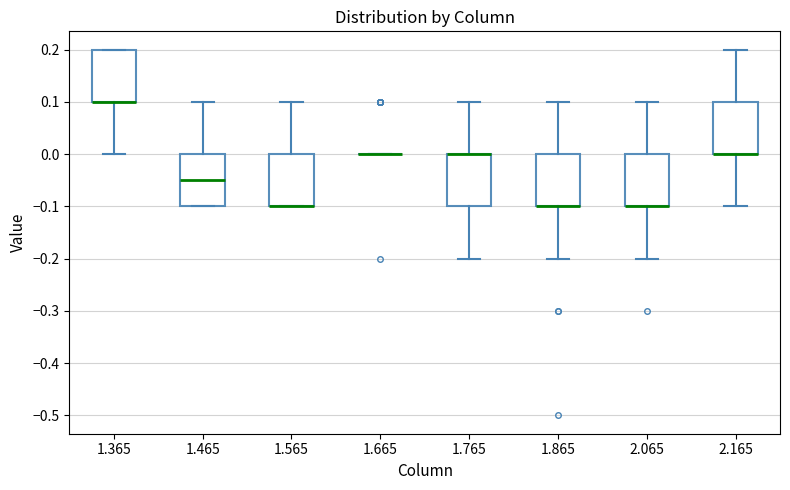

Reading left to right, transcribe this box plot: for each box, give where its median line is, the range the box spans, and where its two whiskers end, as read against the y-axis. The values are not printed on the chart, so give them approximately, as read against the axis.

1.365: median 0.10 (drawn on the box's lower edge), box 0.10 to 0.20, whiskers 0.00 to 0.20
1.465: median -0.05, box -0.10 to 0.00, whiskers -0.10 to 0.10
1.565: median -0.10 (drawn on the box's lower edge), box -0.10 to 0.00, whiskers -0.10 to 0.10
1.665: box collapsed to a line at 0.00, whiskers 0.00 to 0.00
1.765: median 0.00 (drawn on the box's upper edge), box -0.10 to 0.00, whiskers -0.20 to 0.10
1.865: median -0.10 (drawn on the box's lower edge), box -0.10 to 0.00, whiskers -0.20 to 0.10
2.065: median -0.10 (drawn on the box's lower edge), box -0.10 to 0.00, whiskers -0.20 to 0.10
2.165: median 0.00 (drawn on the box's lower edge), box 0.00 to 0.10, whiskers -0.10 to 0.20